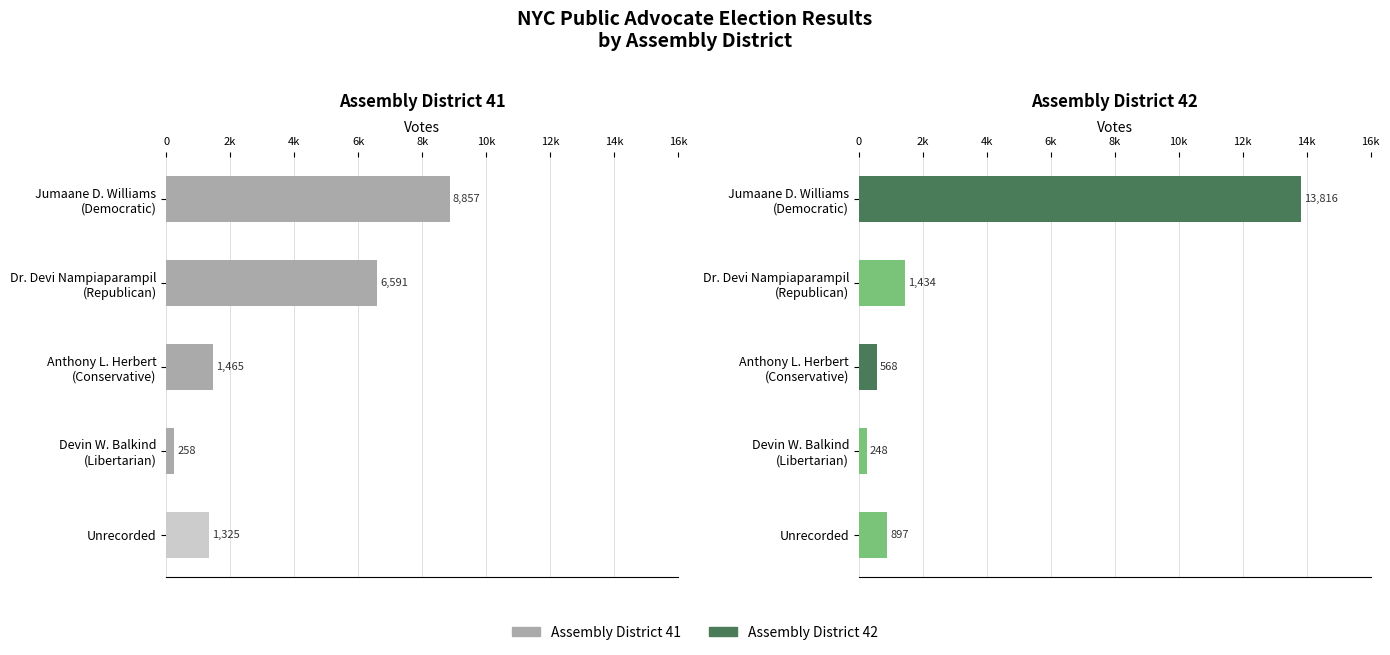

Between Jumaane D. Williams (Democratic) and Dr. Devi Nampiaparampil (Republican), which series saw the biggest shift?

Assembly District 42